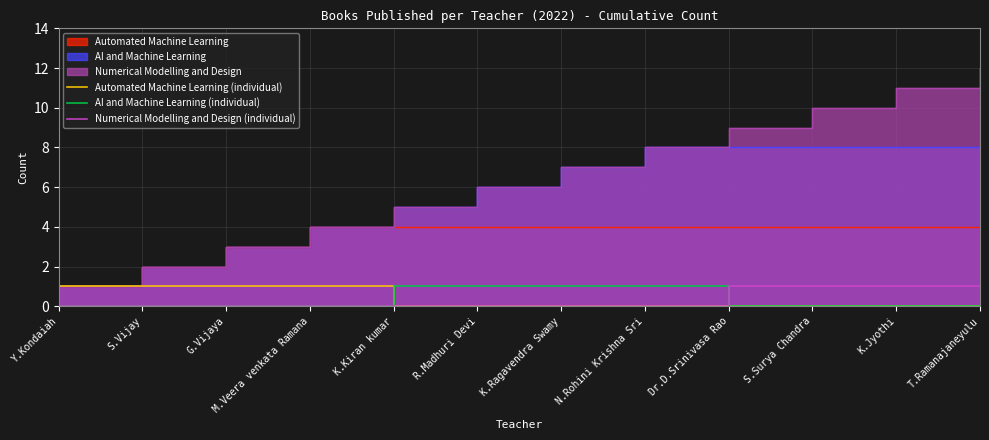

How many values in Automated Machine Learning (individual) are above zero?

4